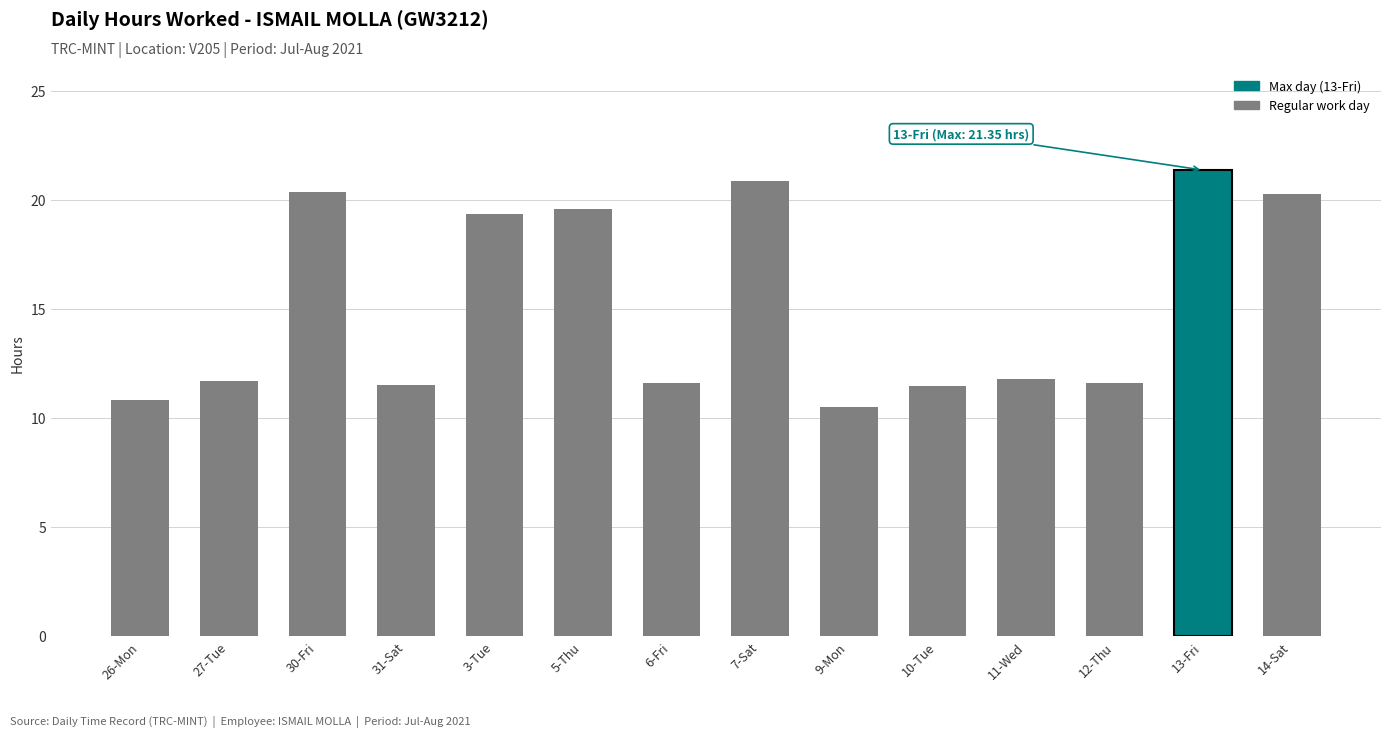

What is the smallest value displayed?

10.5